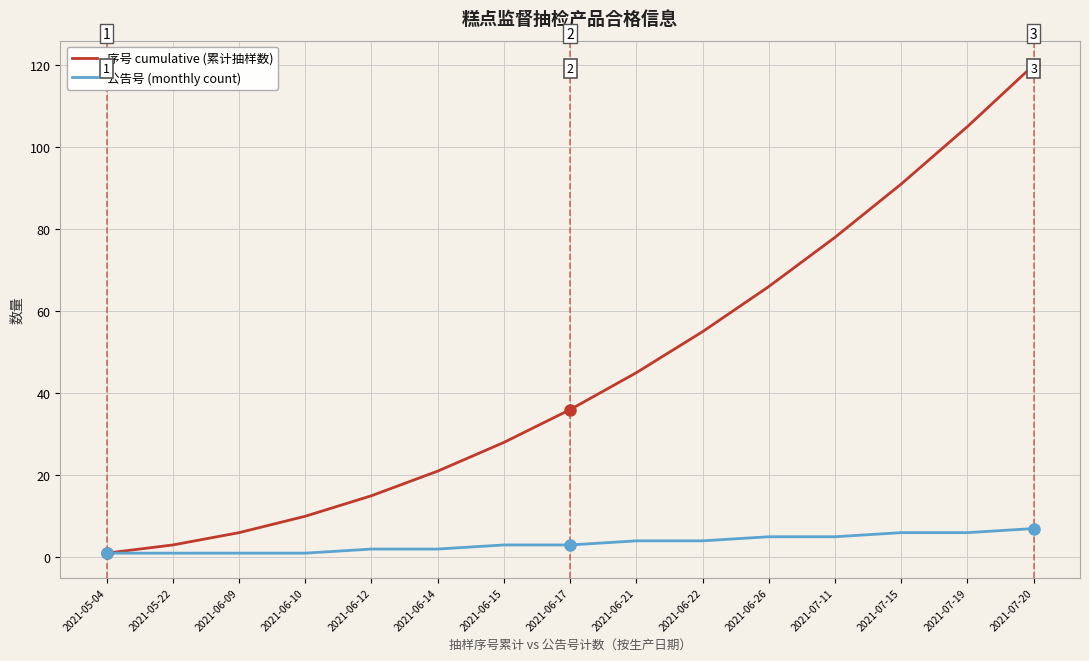

What position from the right is 2021-06-21?

7